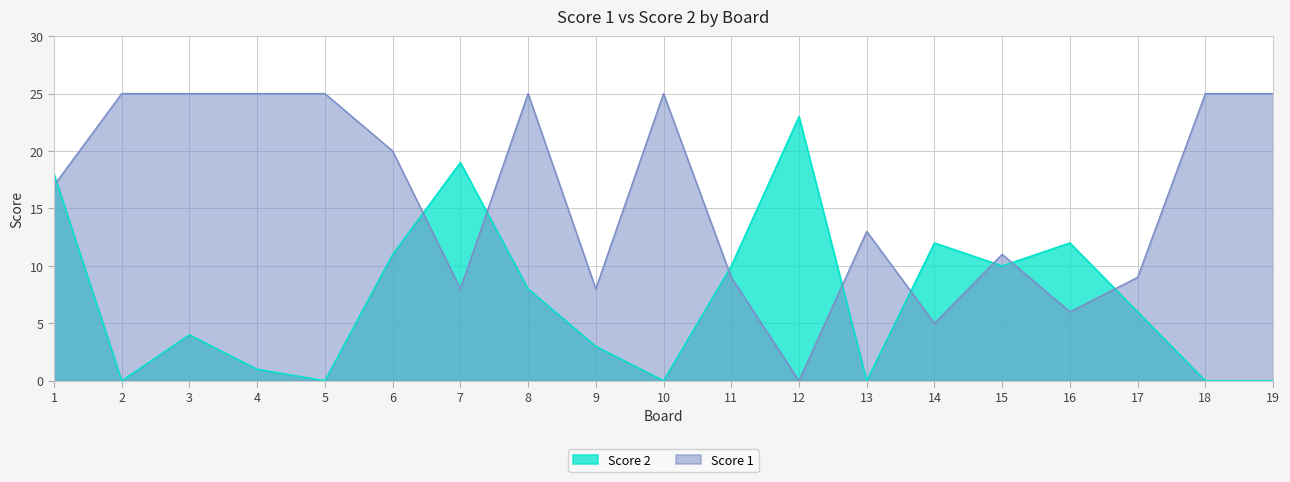

Where is Score 2 nearest to the value 11?

6